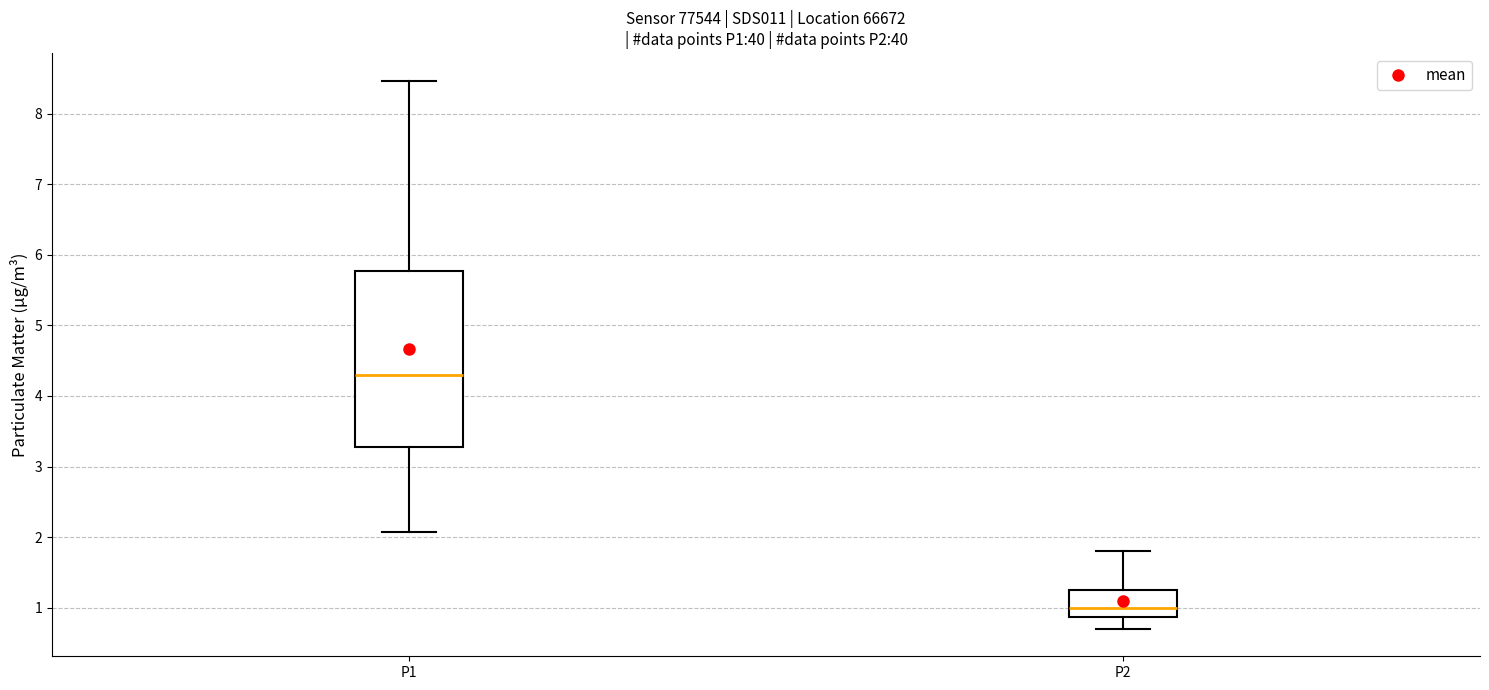

Comparing the boxes themselves (not the whiskers), which one is the tallest?

P1